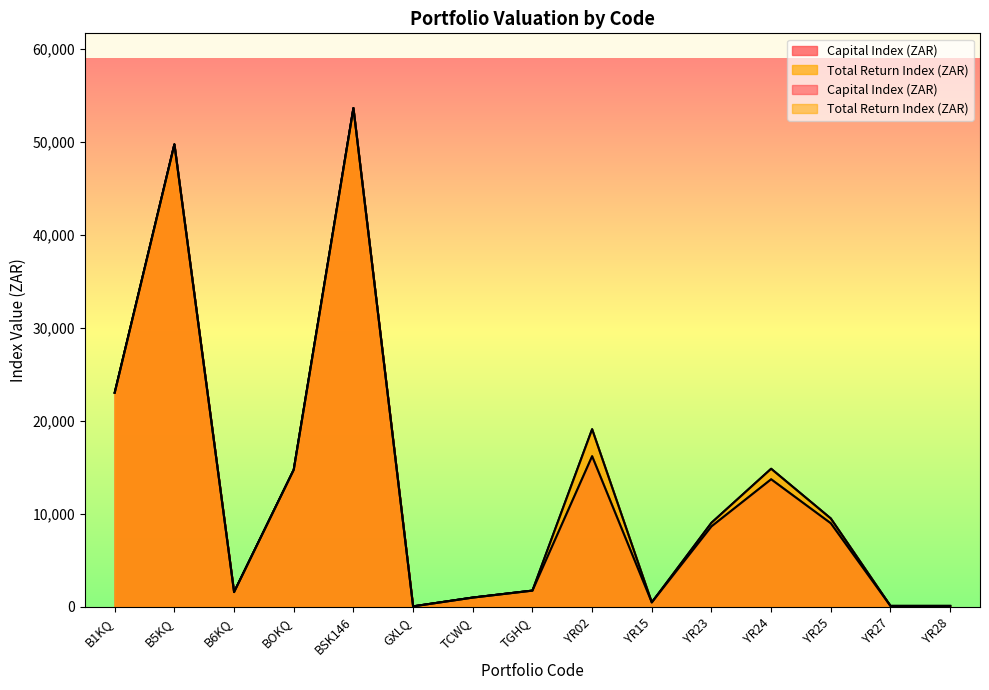

Is it true that Total Return Index (ZAR) equals 26536.0 at B5KQ?

False